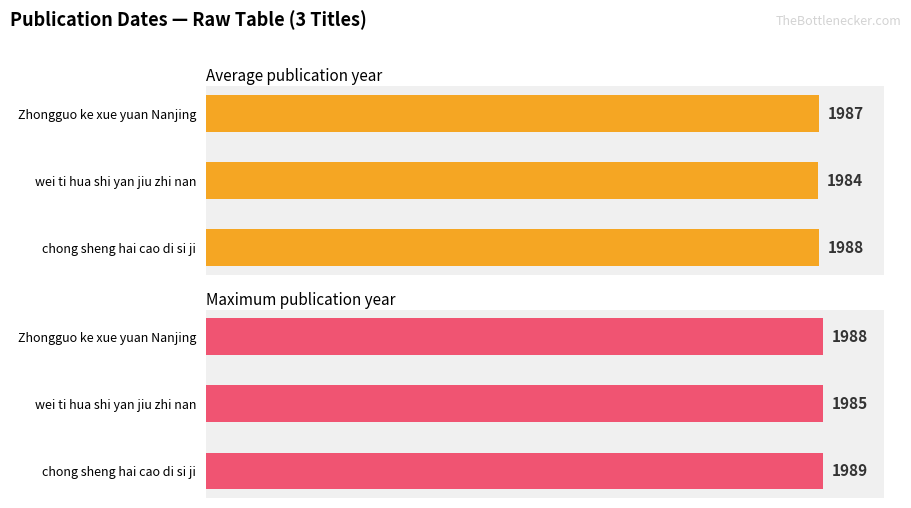

True or false: Maximum publication year has a value of 0.9 at 0.0.

False